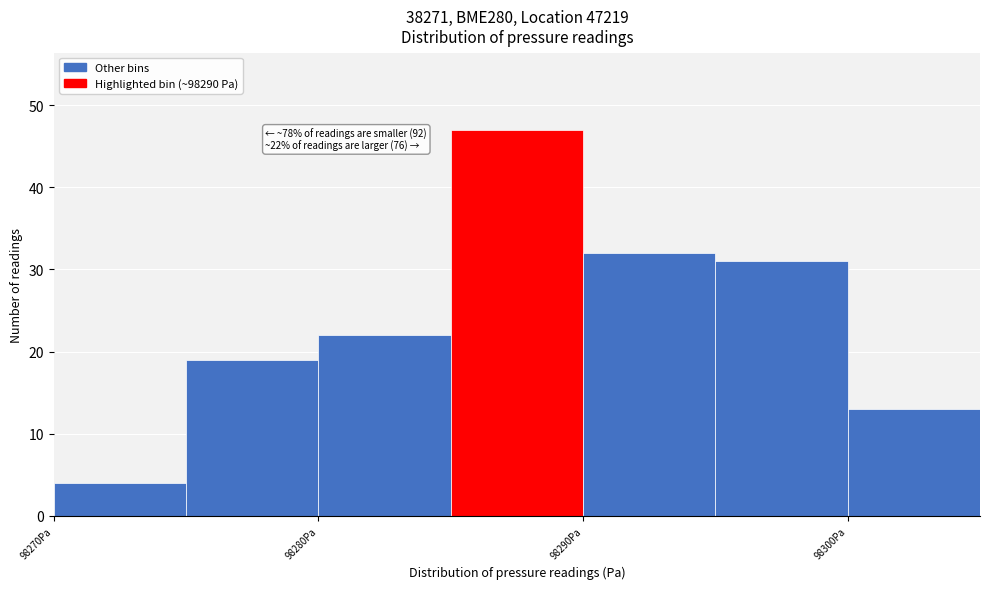

Which range on the x-axis has the tallest bar?

98285 to 98290